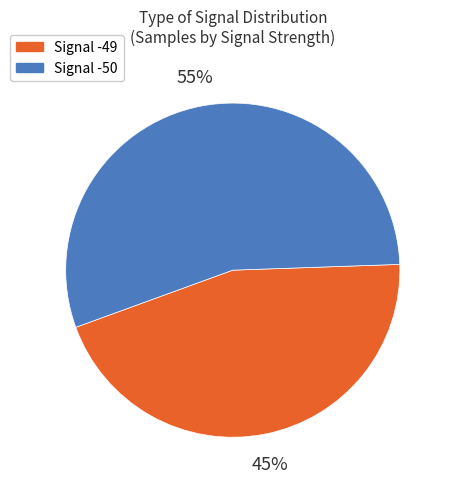

Is there any slice that represents more than half of the pie?

Yes